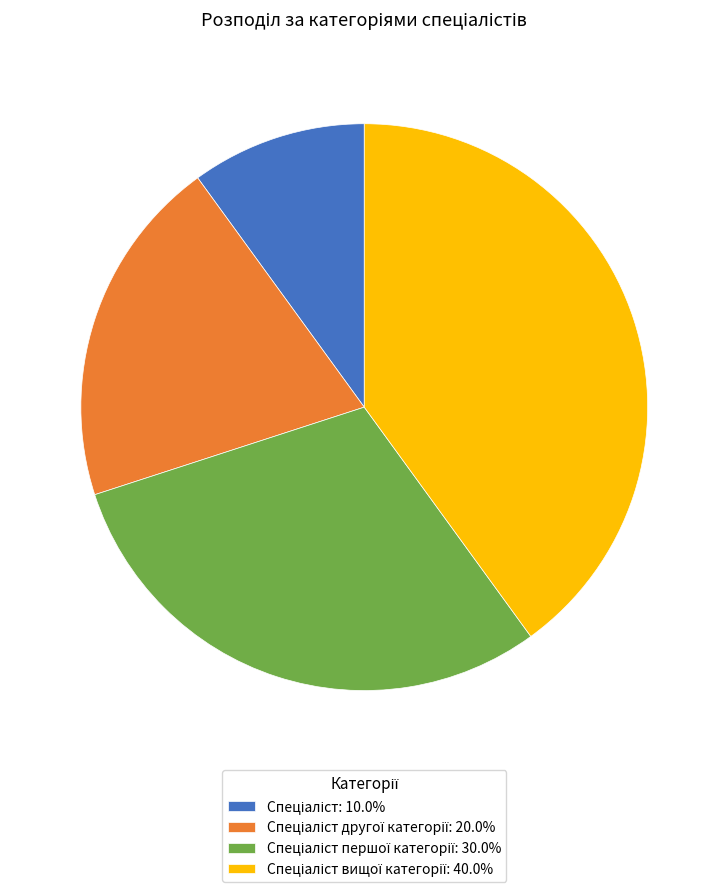

Is there any slice that represents more than half of the pie?

No